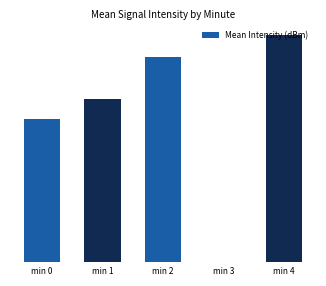

How many values are above zero?

4